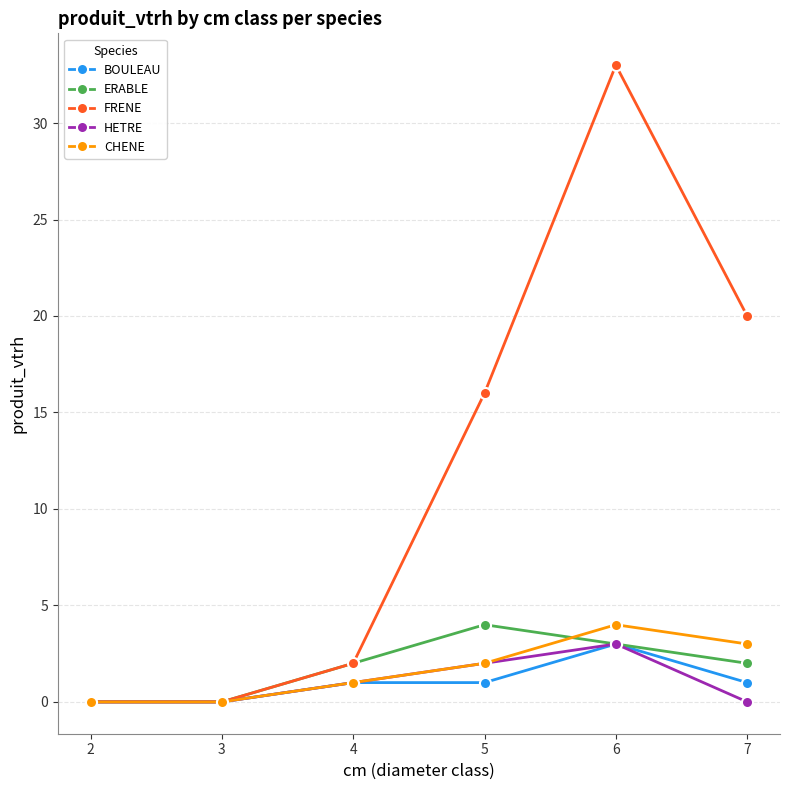

What is the sum of the HETRE values at 4 and 3?

1